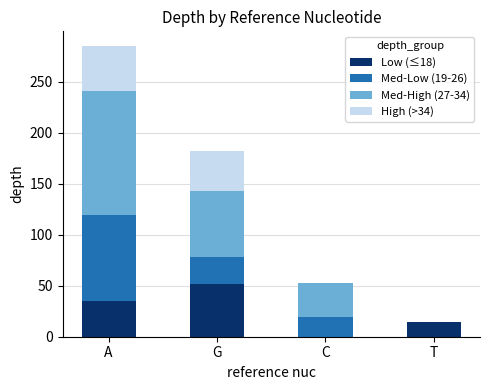

What is the total value across all series at T?

14